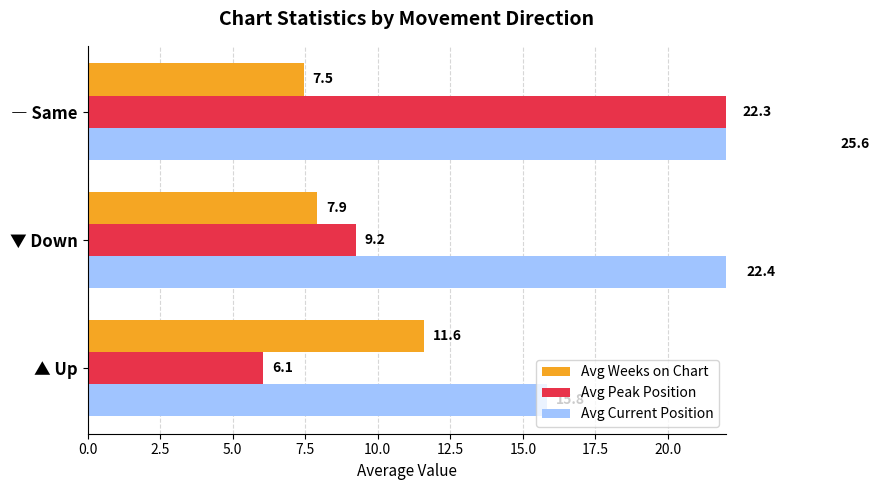

What are all the series names shown in the legend?

Avg Weeks on Chart, Avg Peak Position, Avg Current Position